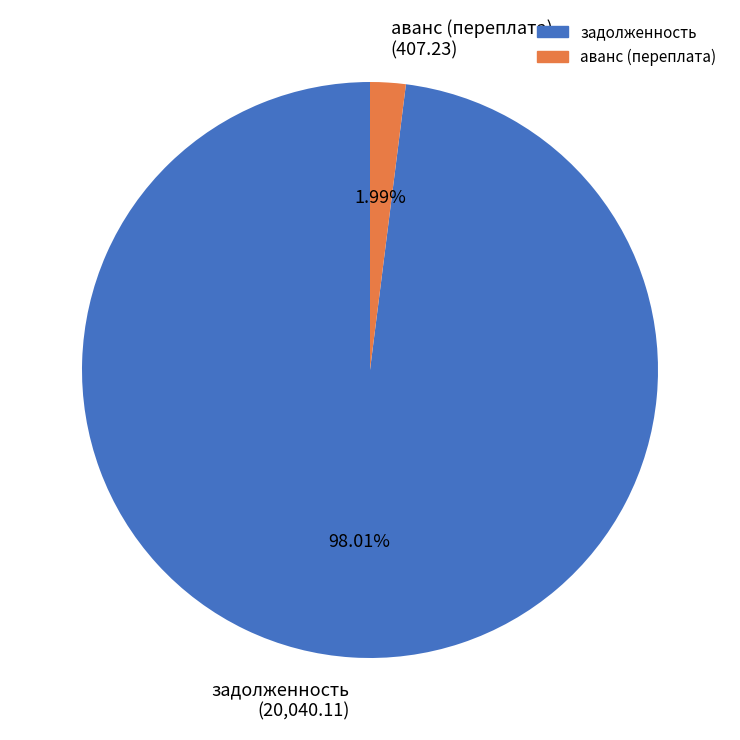

Is the sum of аванс (переплата) (407.23) and задолженность (20,040.11) greater than half?

Yes